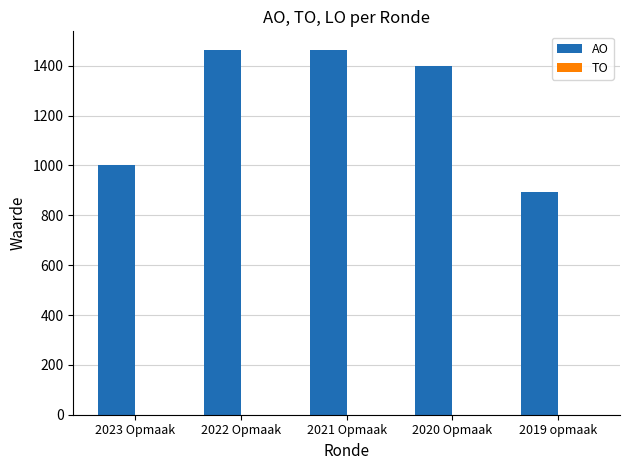

What position from the right is 2021 Opmaak?

3